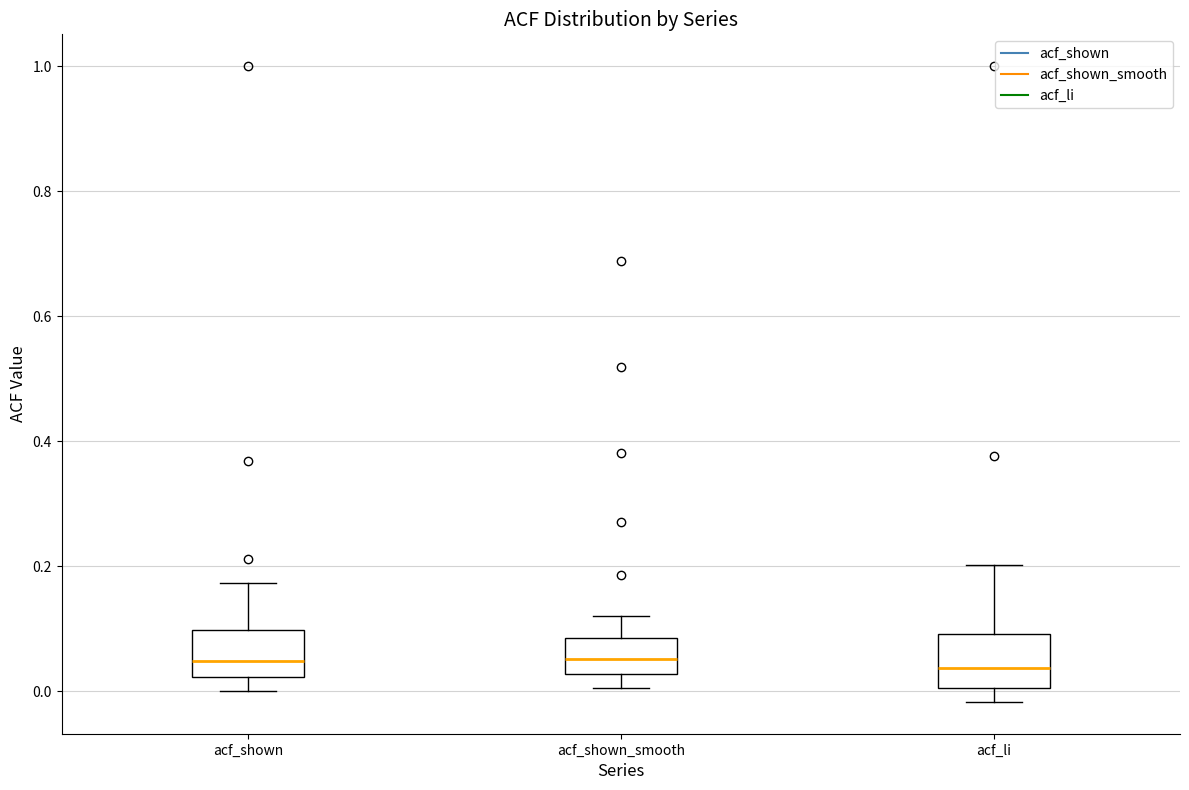

Reading left to right, transcribe this box plot: for each box, give where its median line is, the range the box spans, and where its two whiskers end, as read against the y-axis. The values are not printed on the chart, so give them approximately, as read against the axis.

acf_shown: median 0.04, box 0.02 to 0.10, whiskers 0.00 to 0.18
acf_shown_smooth: median 0.06, box 0.02 to 0.08, whiskers 0.00 to 0.12
acf_li: median 0.04, box 0.00 to 0.10, whiskers -0.02 to 0.20